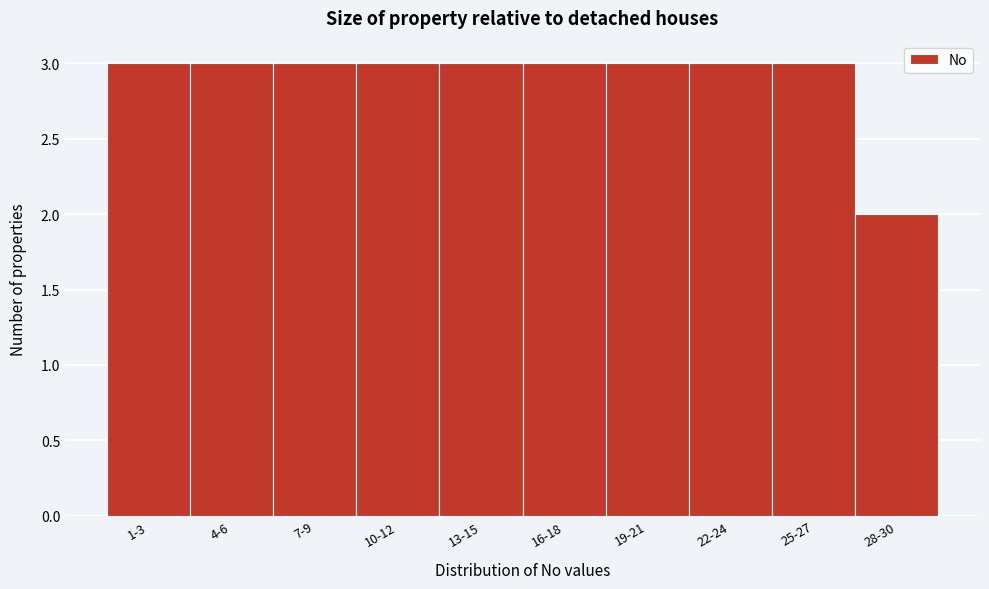

Reading left to right, list all the values displayed in this chart.

1-3=3	4-6=3	7-9=3	10-12=3	13-15=3	16-18=3	19-21=3	22-24=3	25-27=3	28-30=2